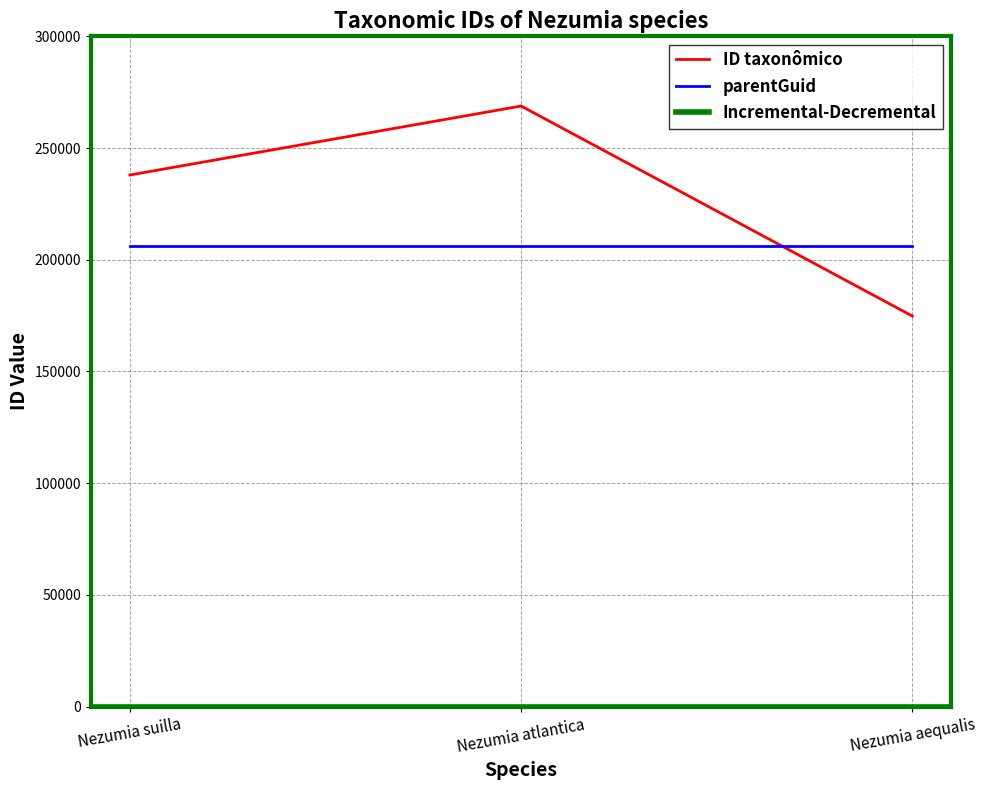

Count the number of categories in the chart.

3